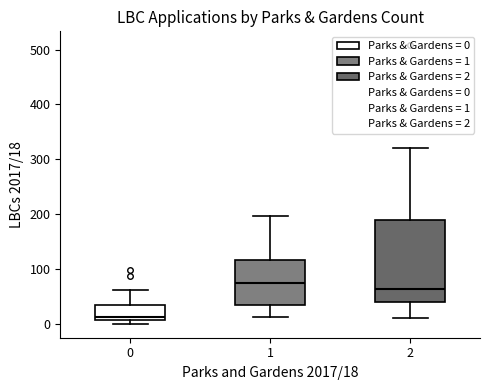

Which box has the highest median line?

1